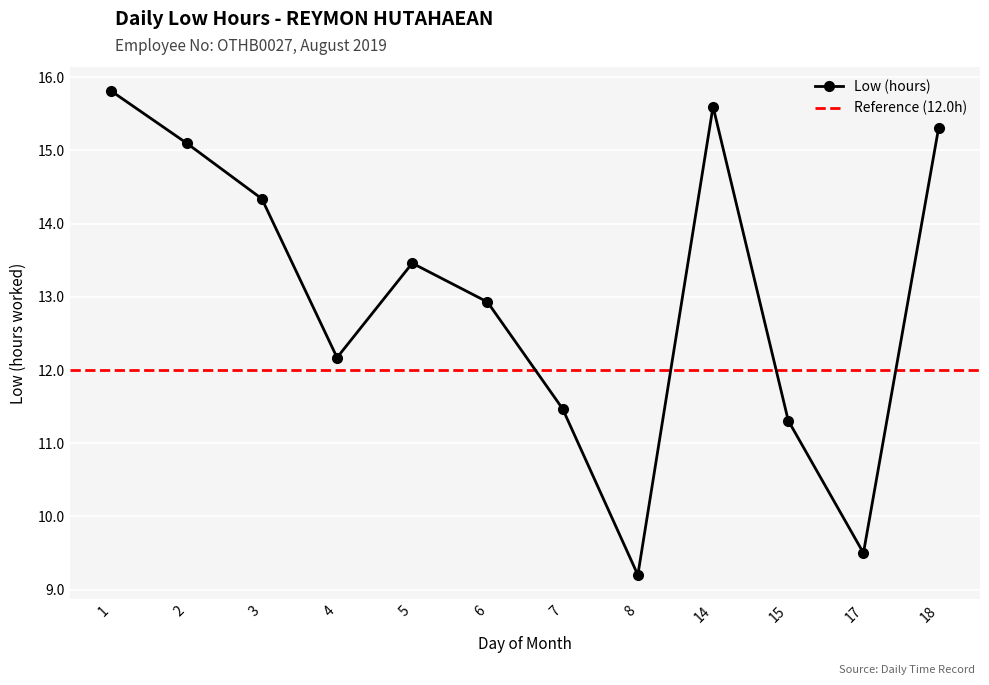

Approximately how many times larger is the value at 1 compared to 2?

1.0